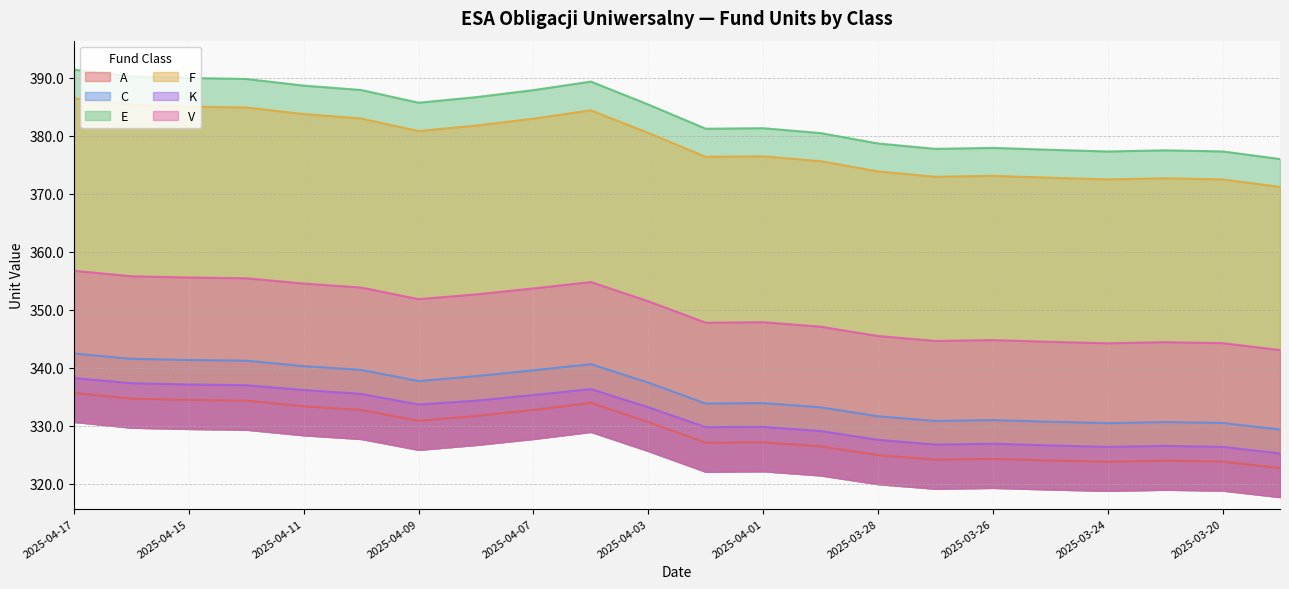

What is the label of the 15th point from the right?

2025-04-08